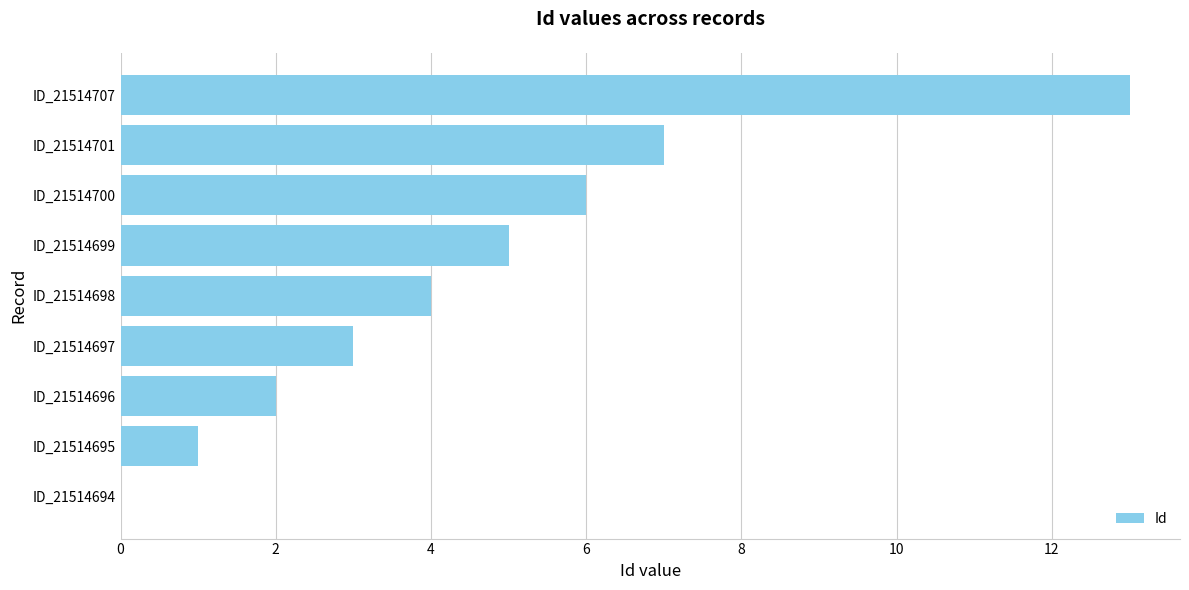

How many positive values are there?

8